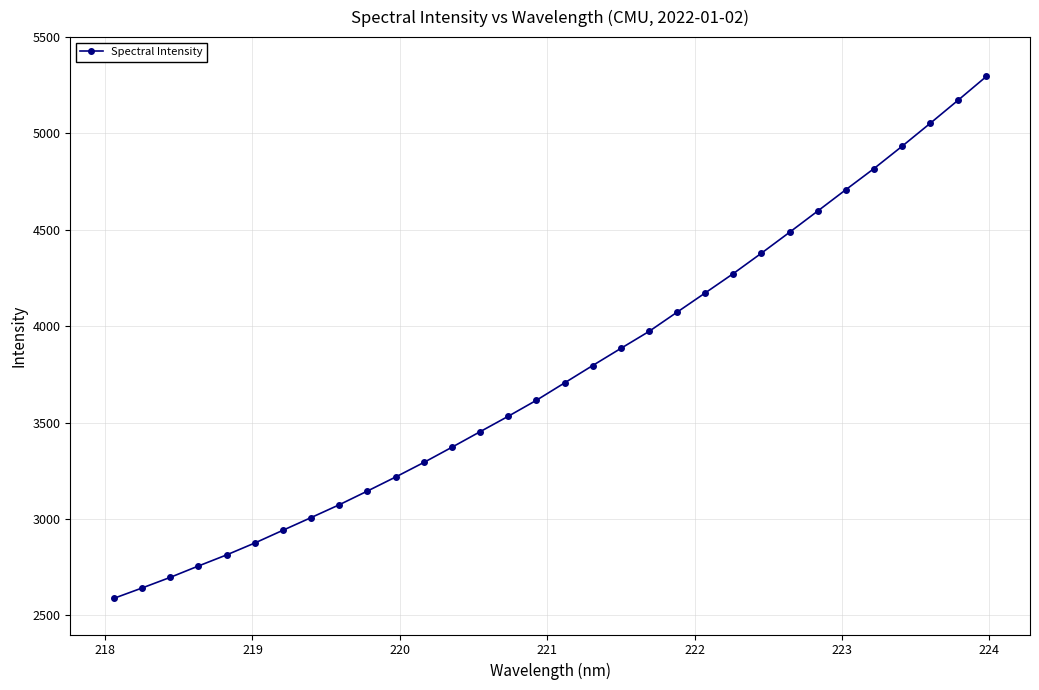

What is the smallest value displayed?

2587.7